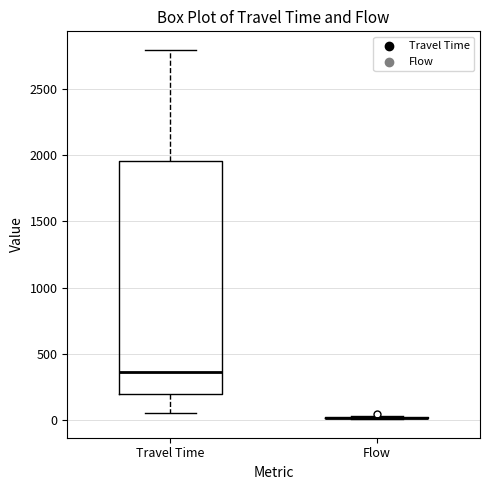

Reading left to right, read every box against the y-axis: the position of its median line, the range the box covers, and the ends of its whiskers. The values are not printed on the chart, so give them approximately, as read against the axis.

Travel Time: median 350, box 200 to 1950, whiskers 50 to 2800
Flow: box collapsed to a line at 0, whiskers 0 to 50